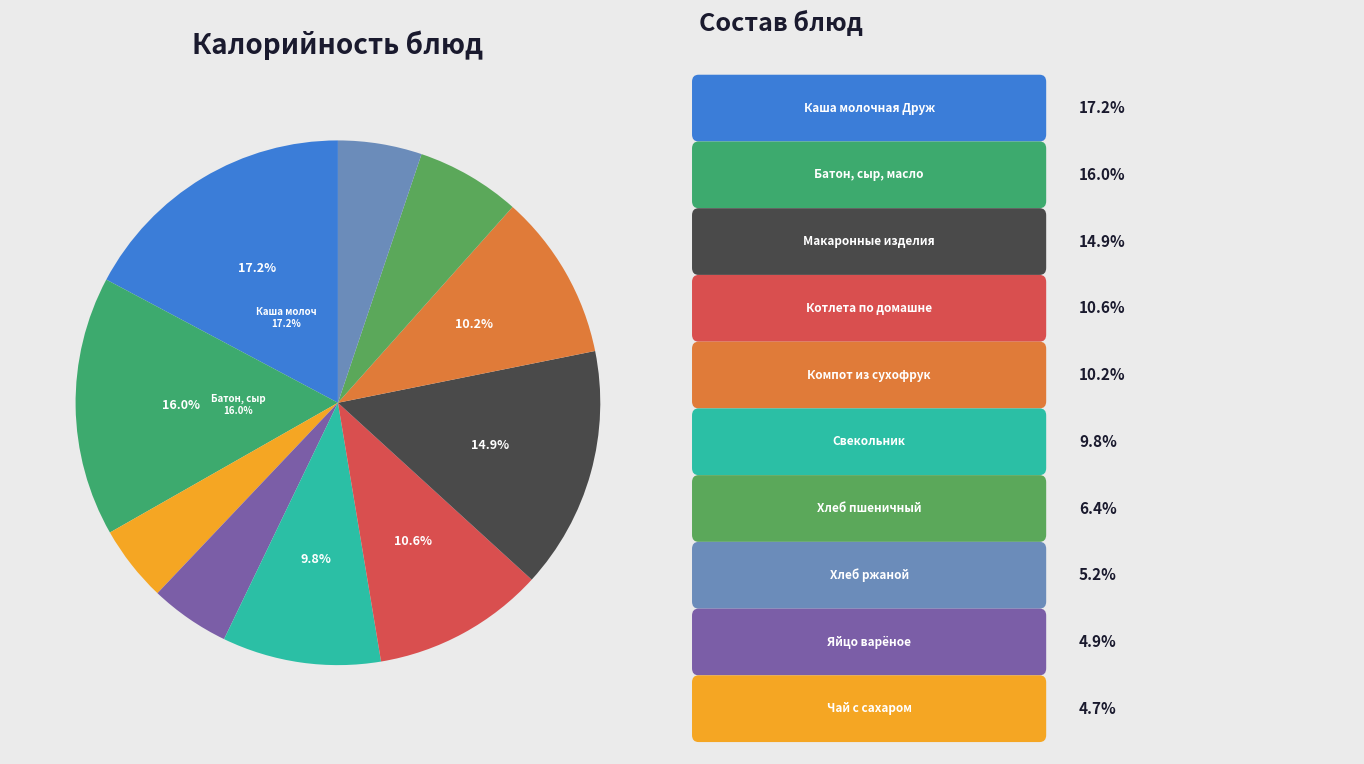

To the nearest percent, what is the average slice percentage?

10%